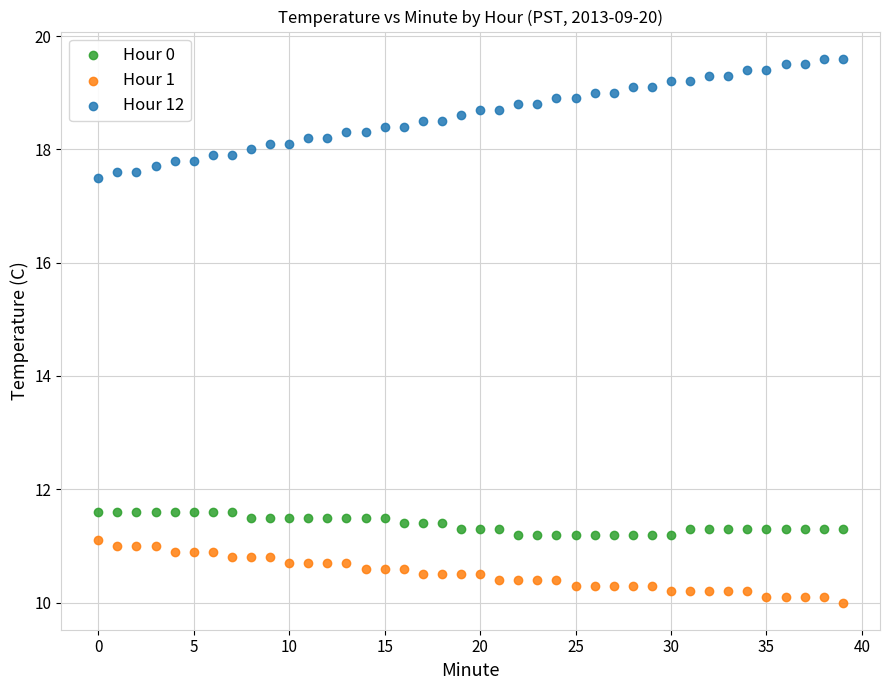

What are all the series names shown in the legend?

Hour 0, Hour 1, Hour 12